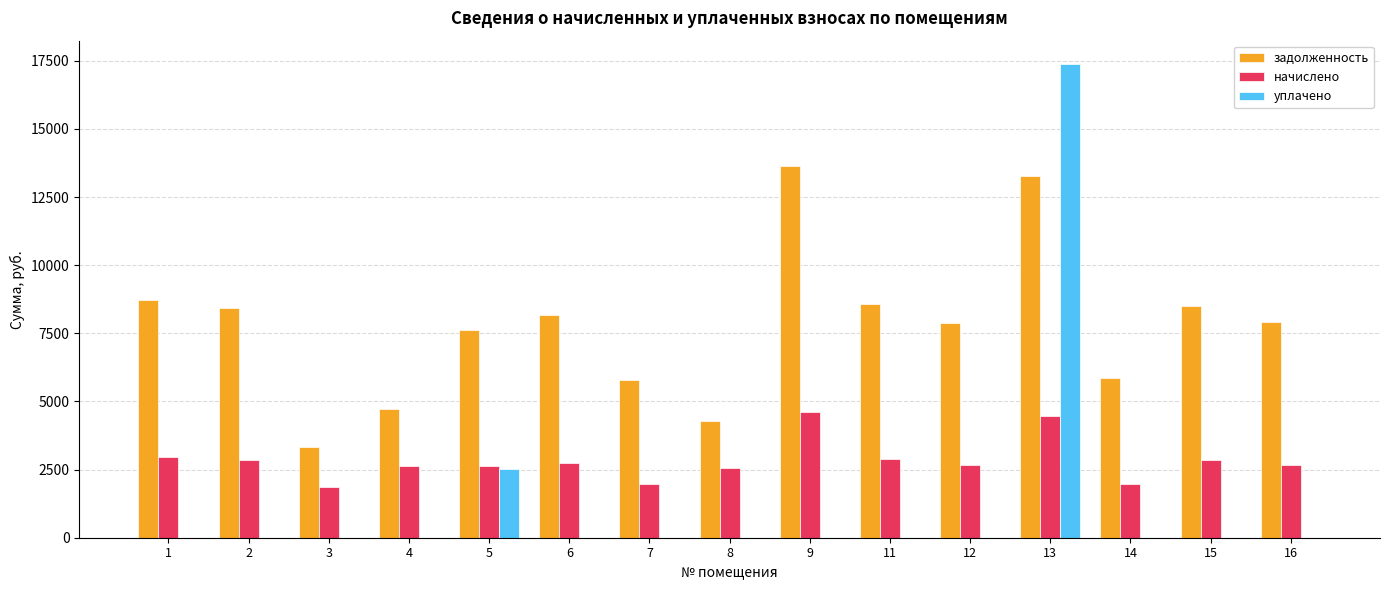

Where does the начислено series first go above 2676?

1